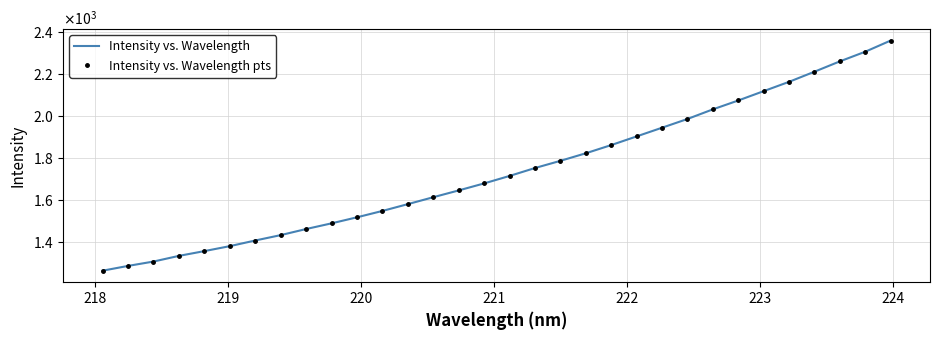

What is the minimum value for Intensity vs. Wavelength pts?

1265.6